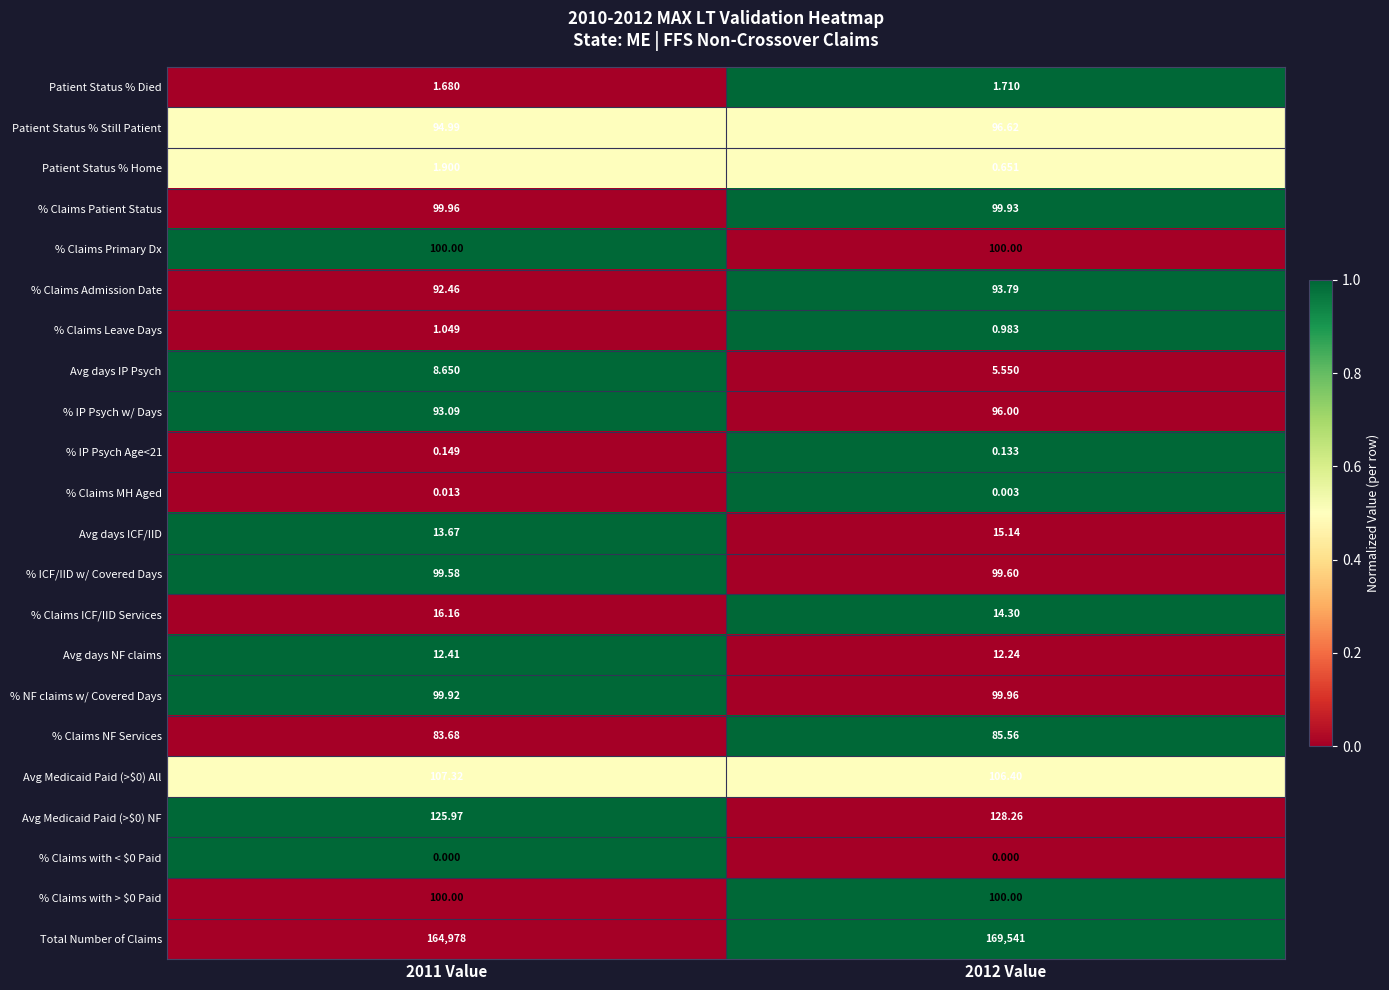

Which label corresponds to the largest value in the chart?

2012 Value